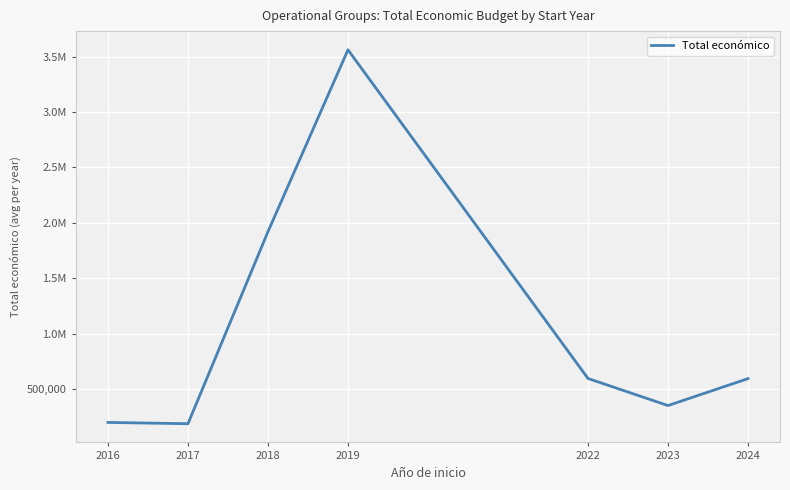

What is the difference between the maximum and minimum values?

3373104.7